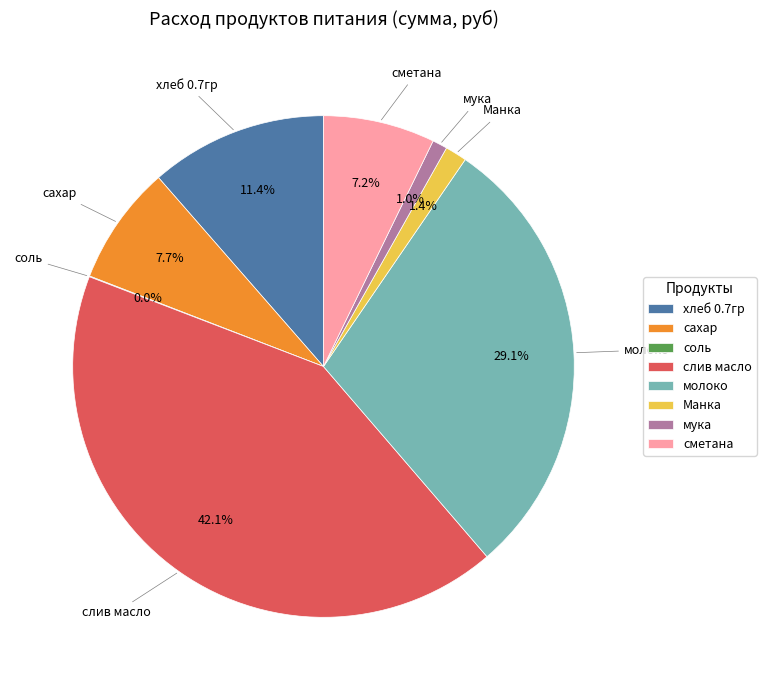

Does хлеб 0.7гр account for over 50% of the chart?

No